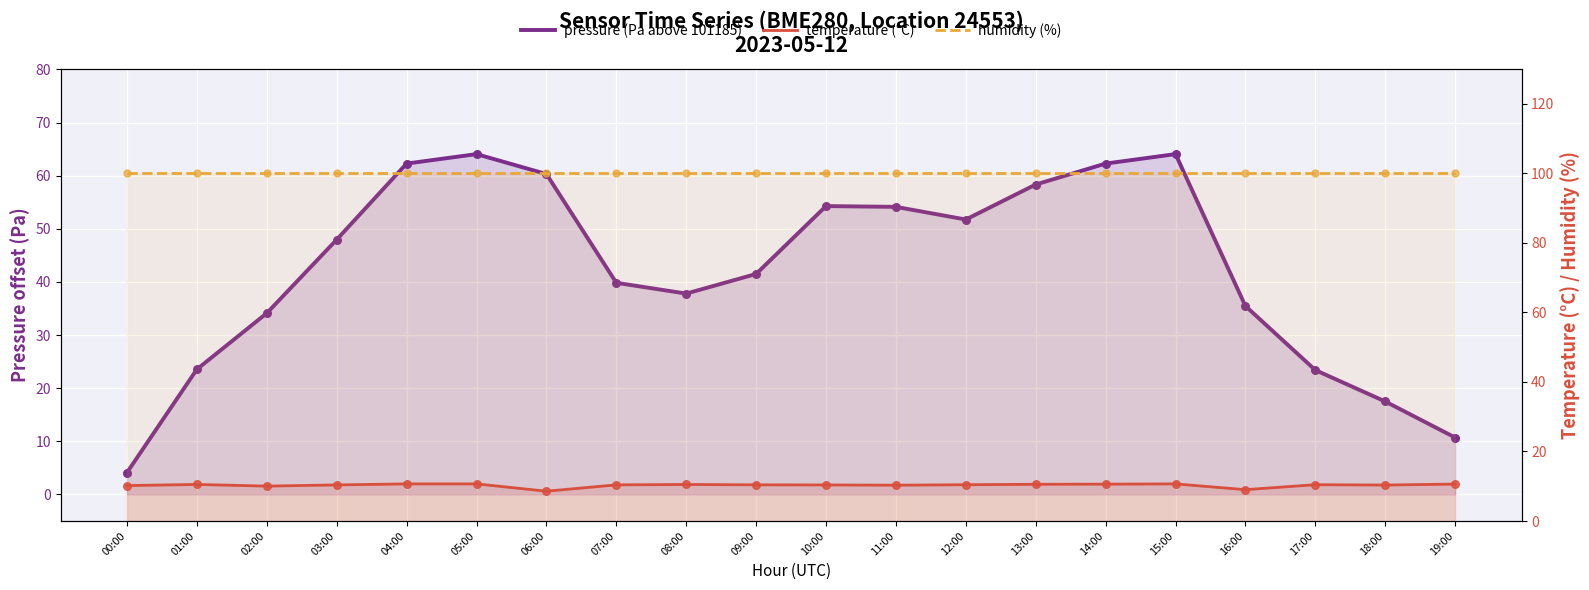

At which category is the sum across all series the highest?

05:00